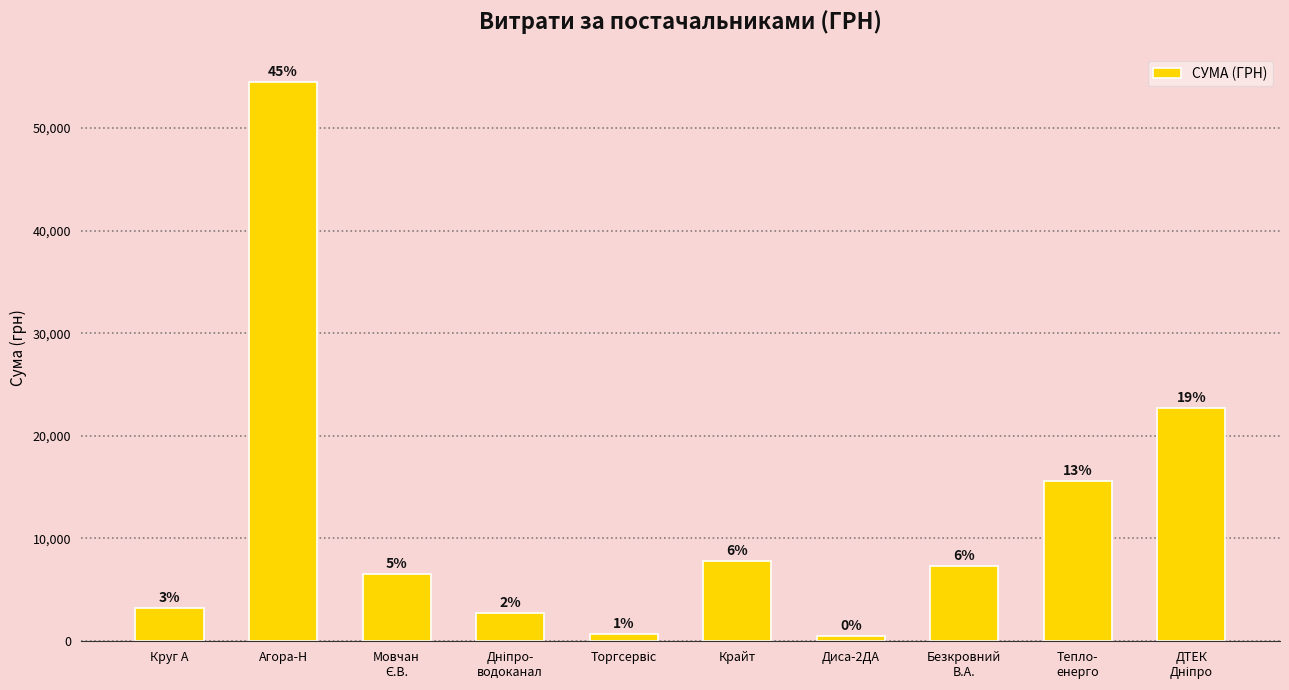

The value at ДТЕК
Дніпро is 10303.0. True or false?

False